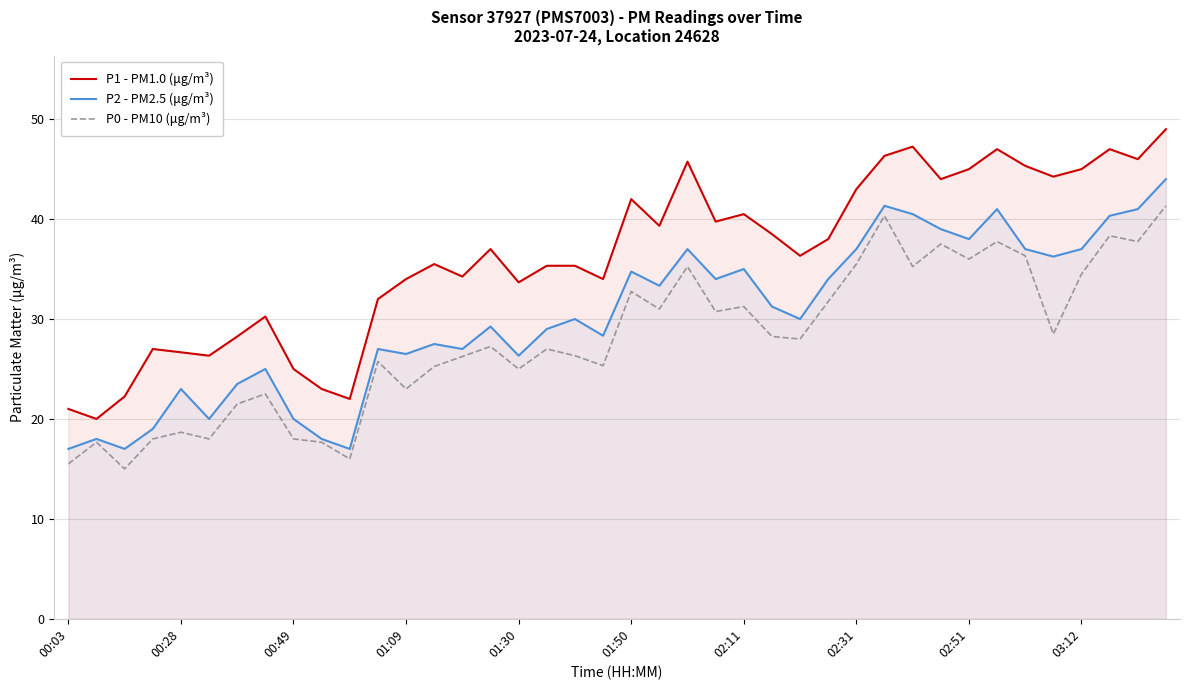

Which series changed the most between 13 and 22?

P1 - PM1.0 (μg/m³)